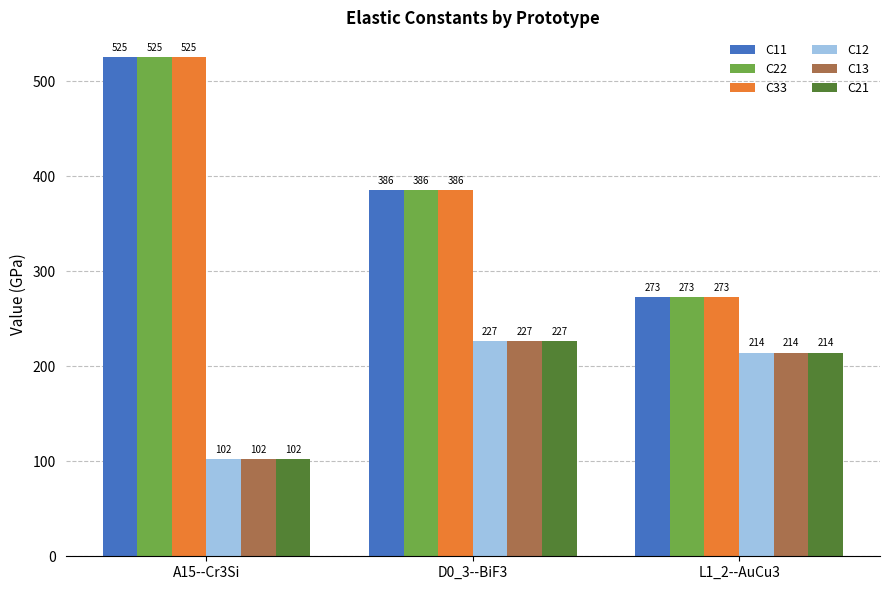

At which category is the sum across all series the highest?

A15--Cr3Si